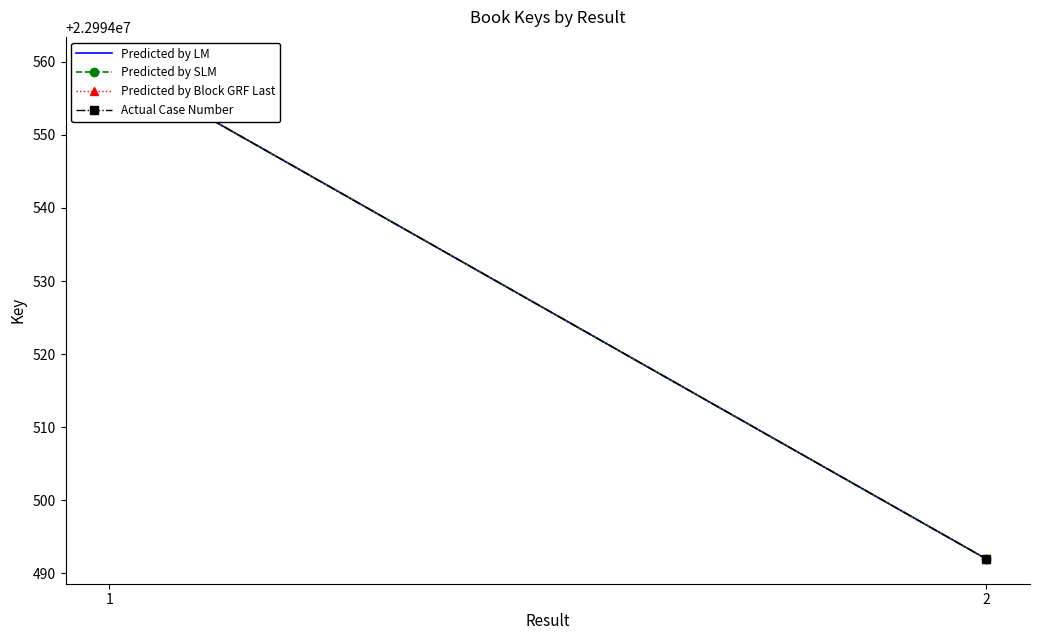

Where is Predicted by LM nearest to the value 22994526?

1